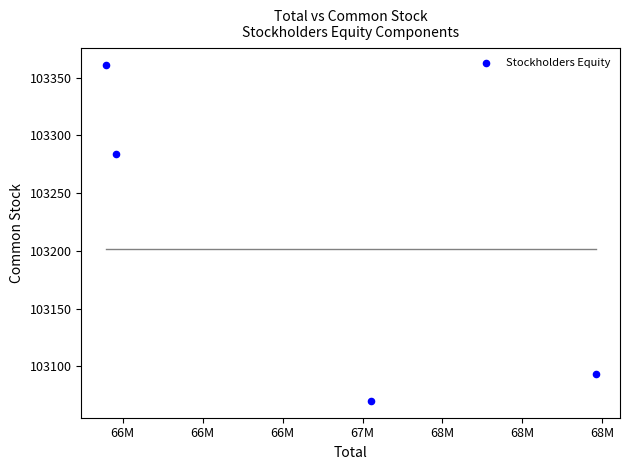

What Y value in the scatter plot is closest to 103215?

103284